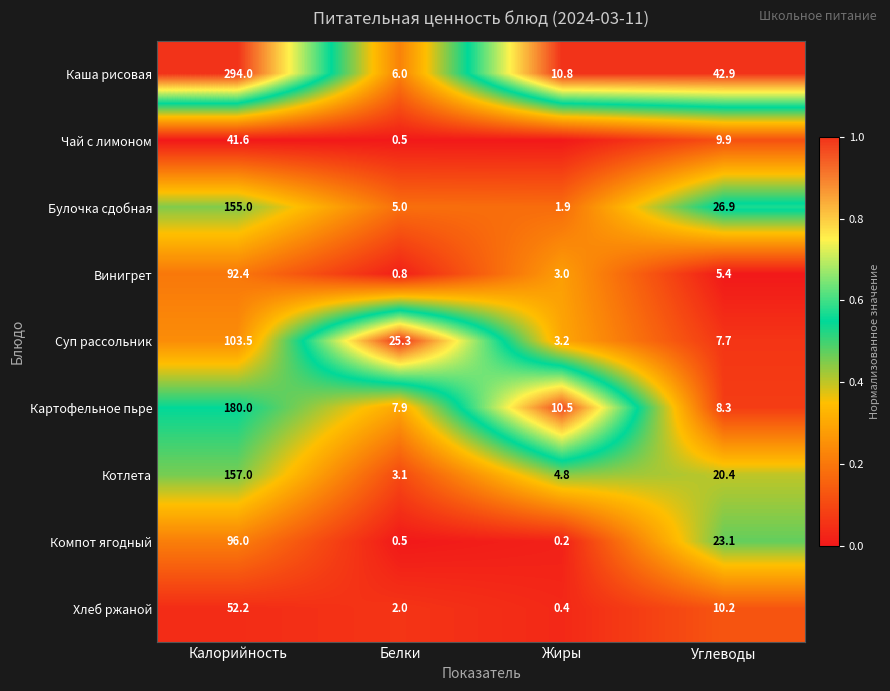

What is the approximate value of Хлеб ржаной at Углеводы?

10.2